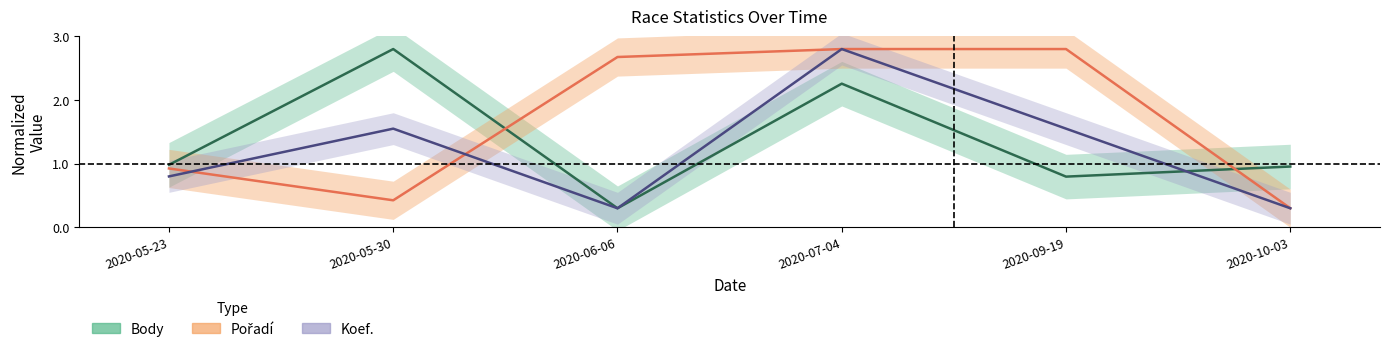

What is the value of the Body point at the 3rd from the left?

0.3